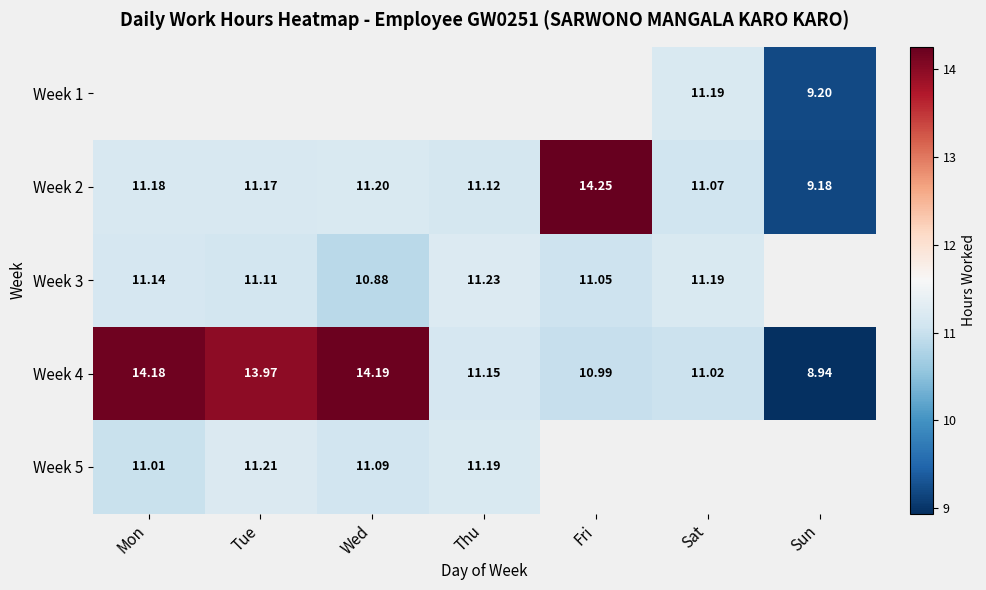

What is the maximum value shown in the chart?

14.2